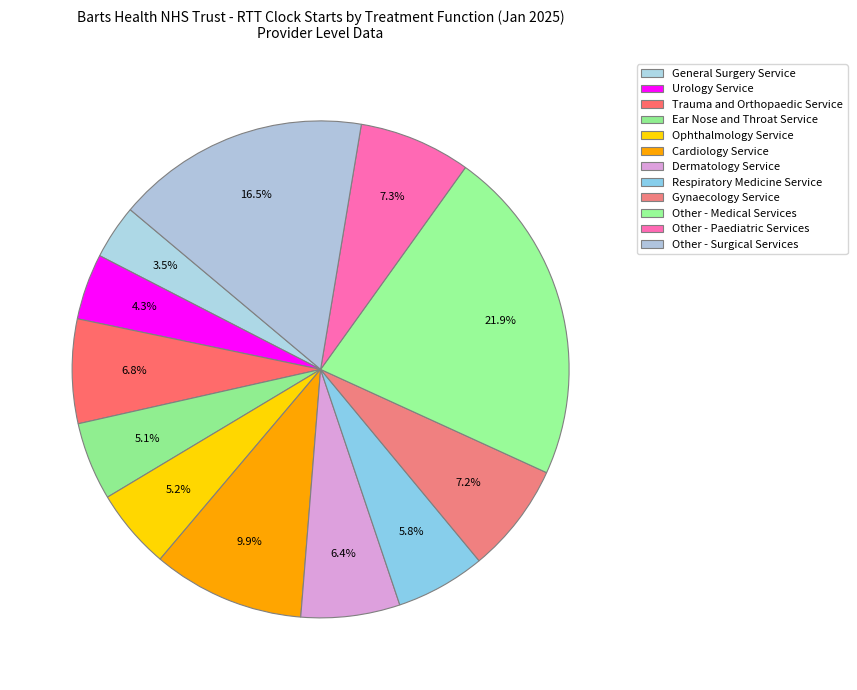

To the nearest percent, what is the combined percentage of Respiratory Medicine Service and Trauma and Orthopaedic Service?

13%